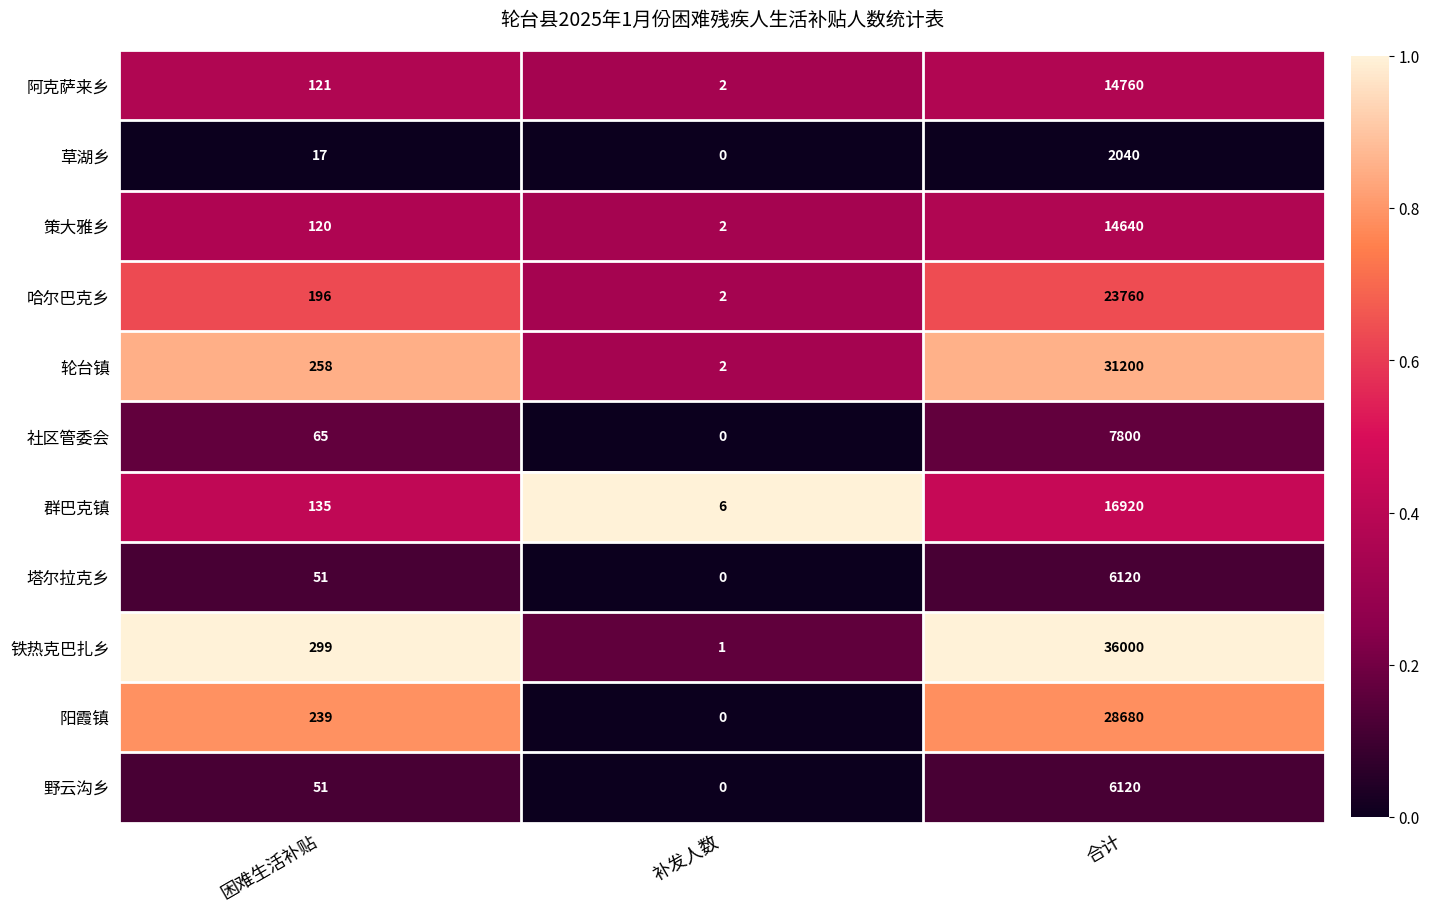

What is the spread (max minus min) of values at 合计?

33960